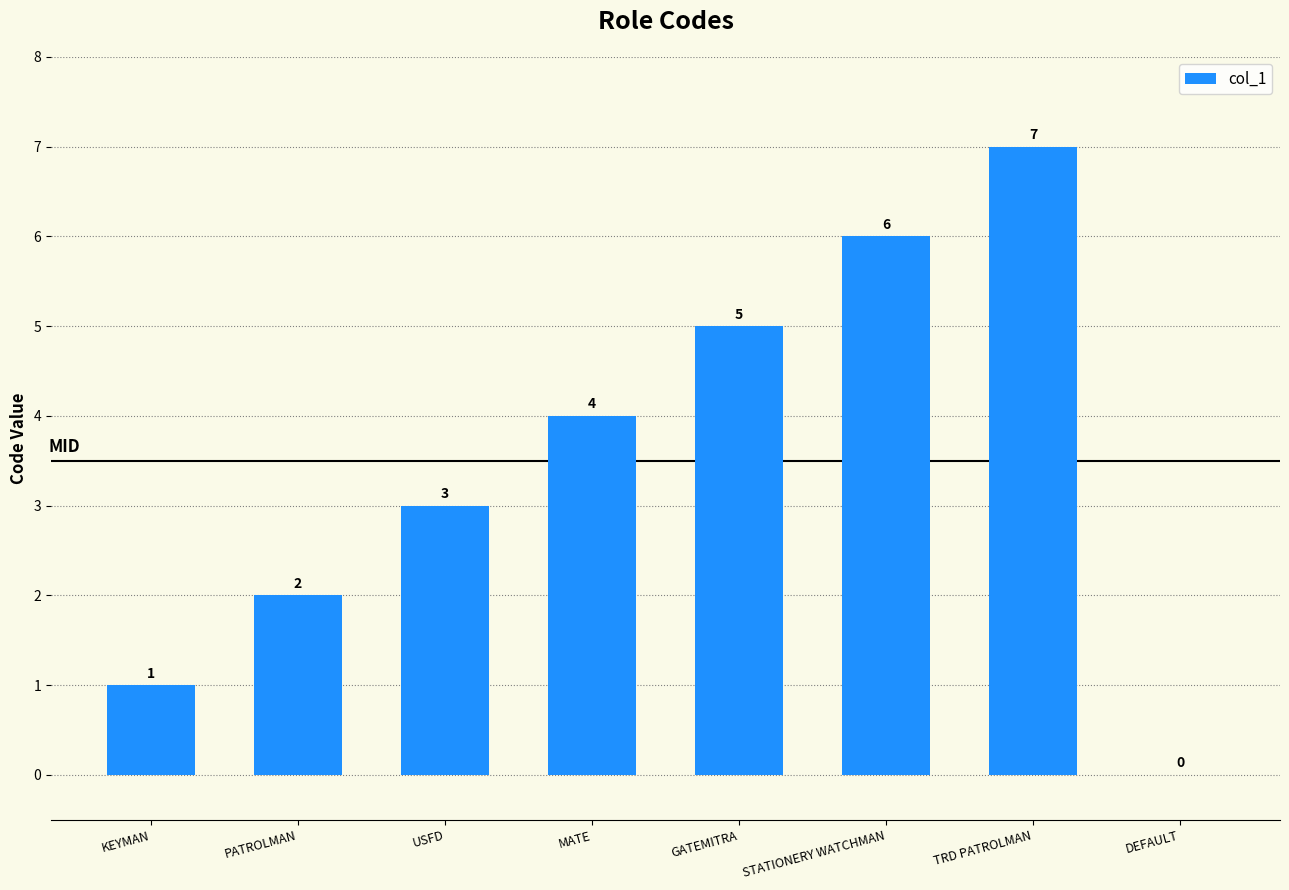

Between STATIONERY WATCHMAN and PATROLMAN, which is larger?

STATIONERY WATCHMAN